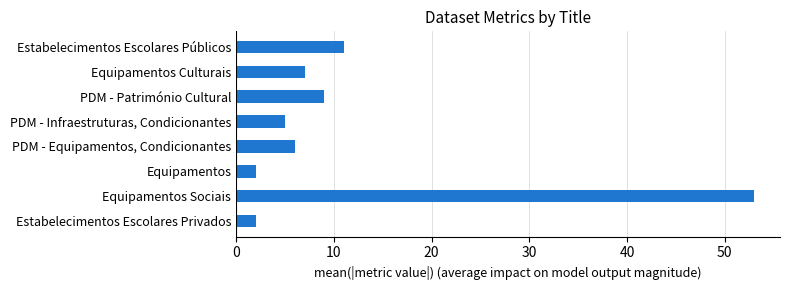

The value at PDM - Património Cultural is 2. True or false?

False